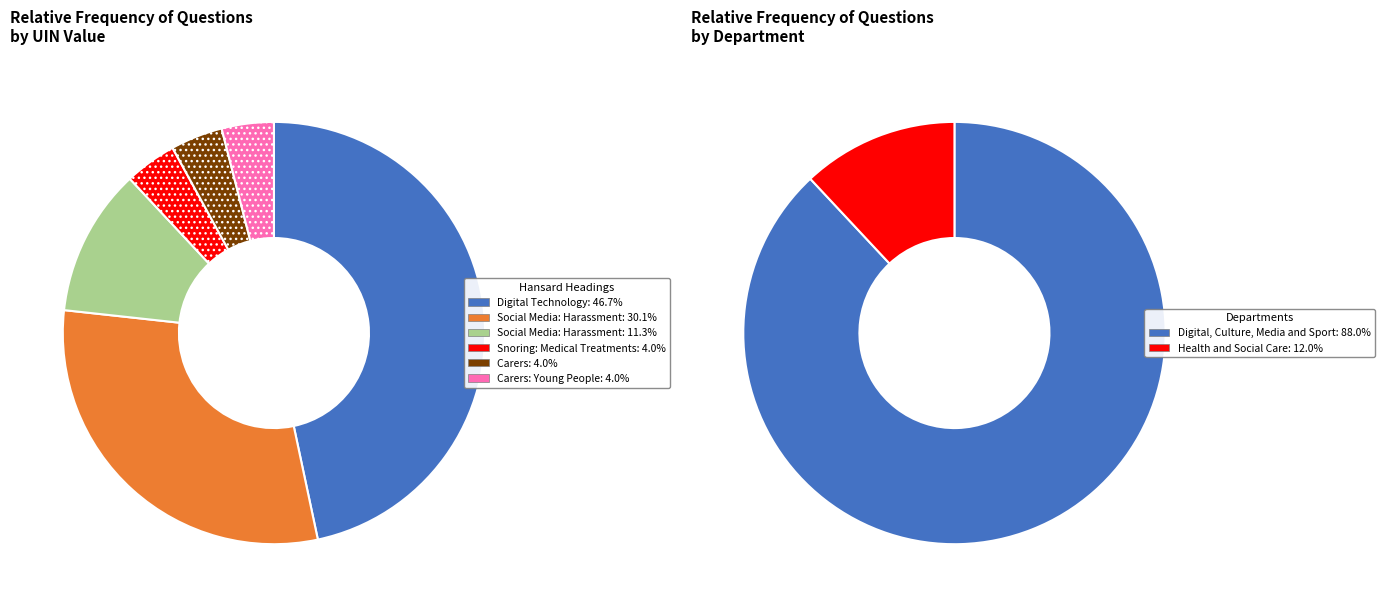

Count the number of slices in the pie.

6